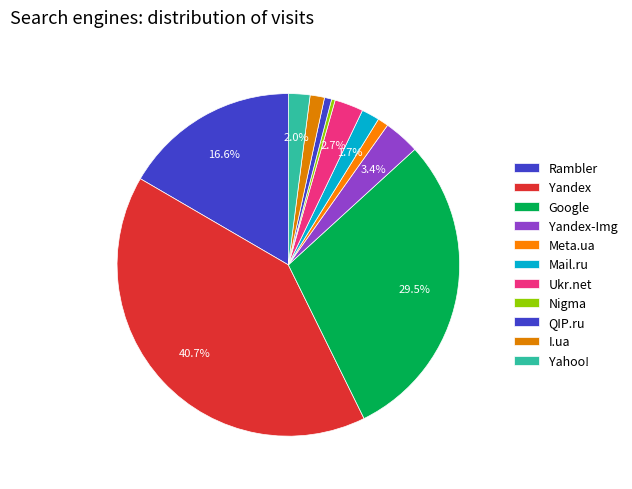

What is the total percentage of Yahoo! and Nigma?

2.4%